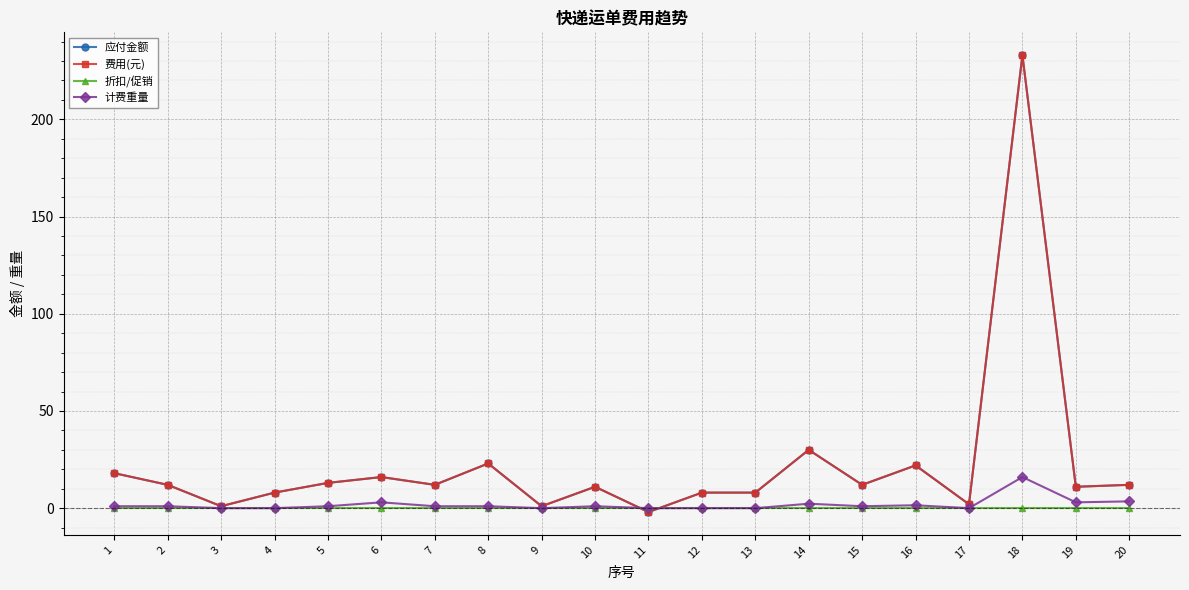

Does the chart have visible grid lines?

Yes